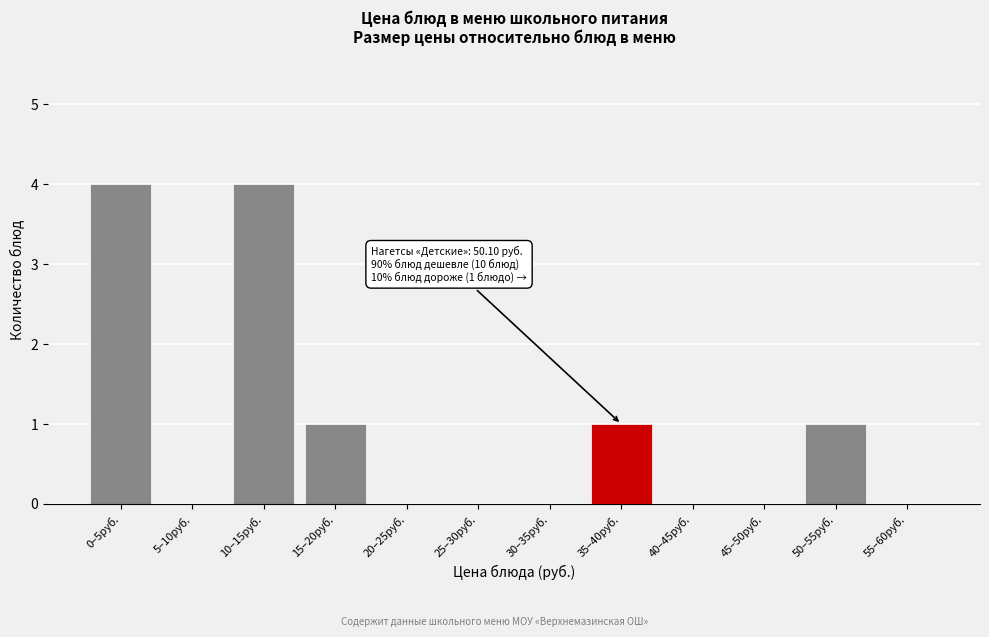

Reading right to left, transcribe all the data shown in this chart.

55–60руб.=0	50–55руб.=1	45–50руб.=0	40–45руб.=0	35–40руб.=1	30–35руб.=0	25–30руб.=0	20–25руб.=0	15–20руб.=1	10–15руб.=4	5–10руб.=0	0–5руб.=4